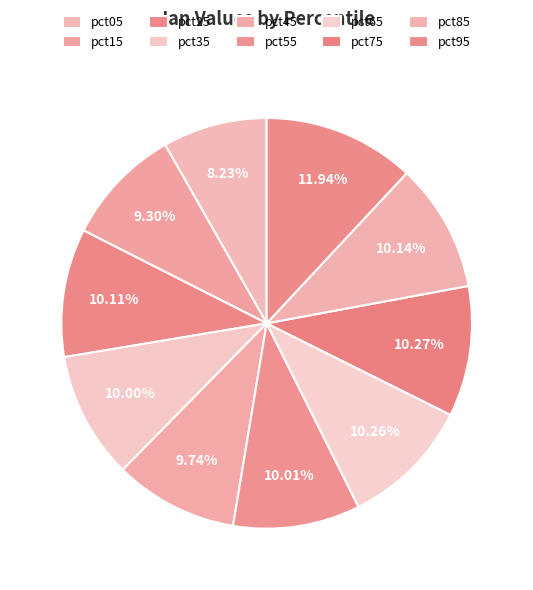

To the nearest percent, what is the average slice percentage?

10%